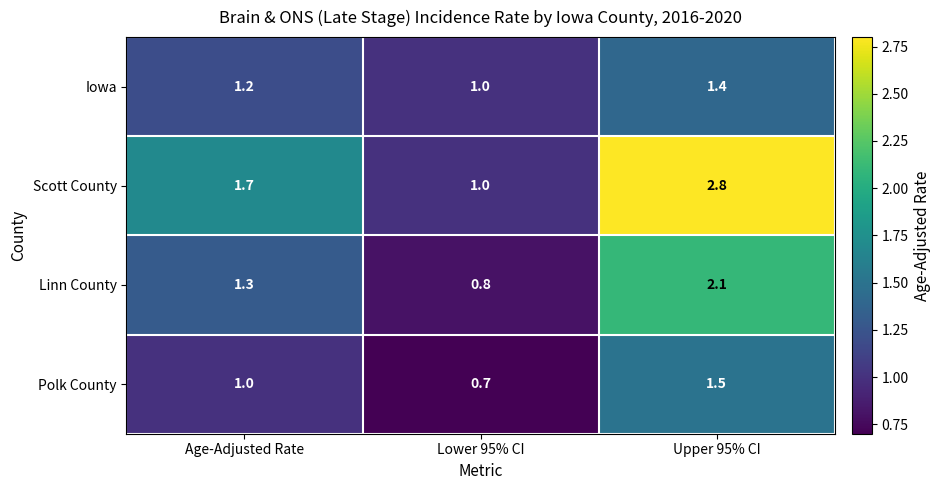

Reading left to right, what are all the values shown in this chart?

Iowa: 1.2	1.0	1.4
Scott County: 1.7	1.0	2.8
Linn County: 1.3	0.8	2.1
Polk County: 1.0	0.7	1.5